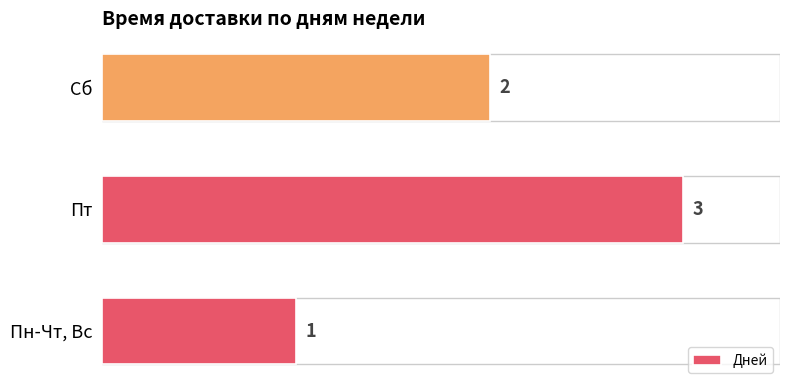

The value at Пт is 5. True or false?

False